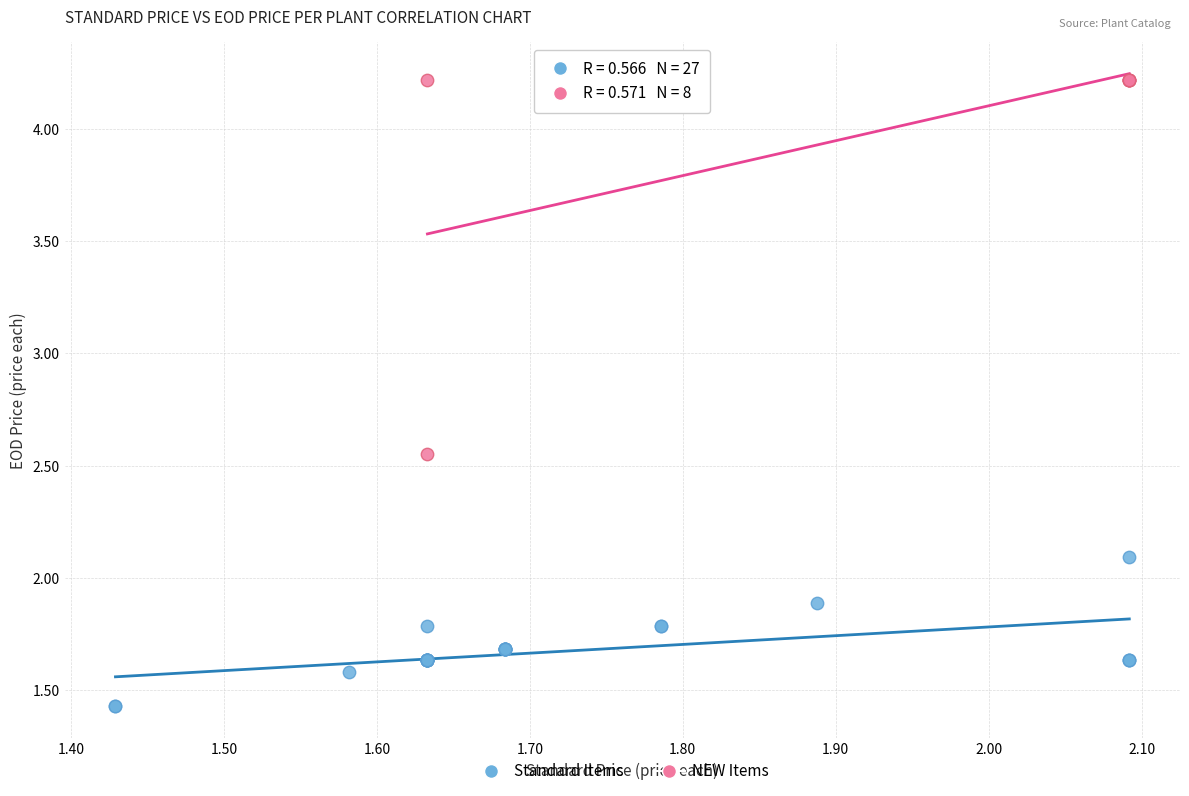

Which series reaches the minimum Y coordinate?

Standard Items